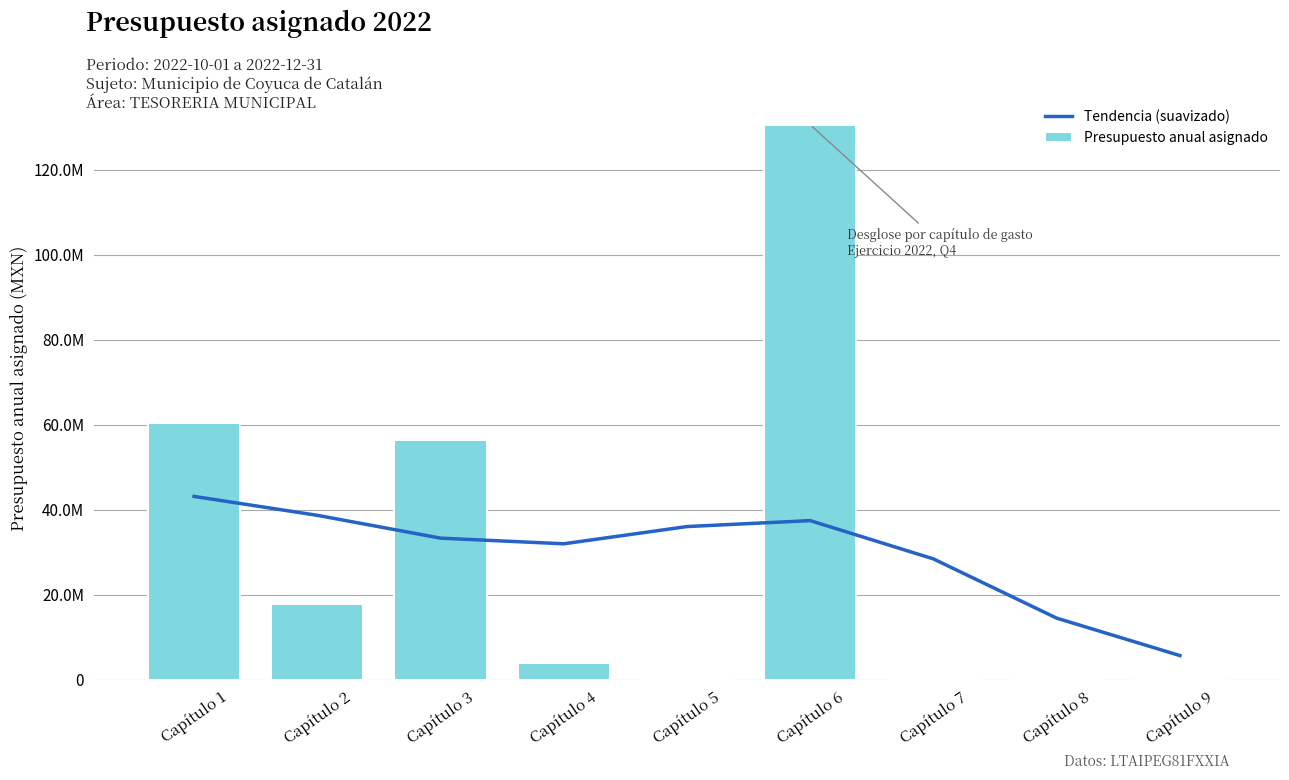

At how many categories does at least one series exceed 77188749?

1